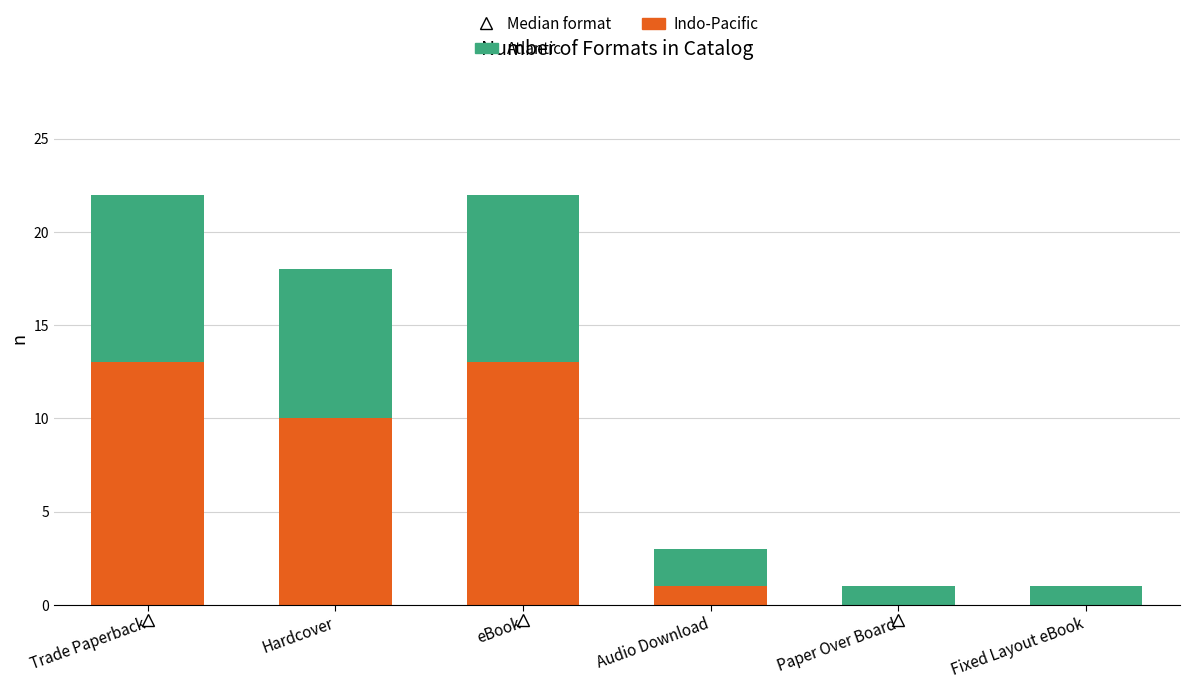

Count the number of categories in the chart.

6